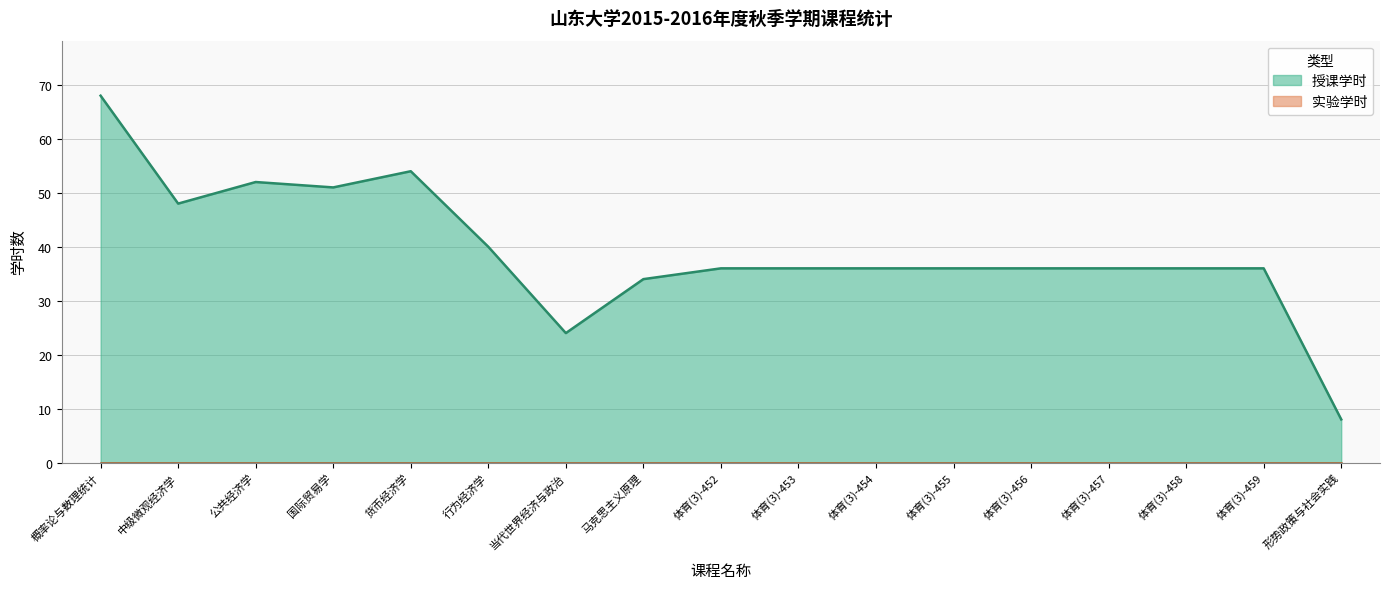

Reading left to right, what are all the values shown in this chart?

68	48	52	51	54	40	24	34	36	36	36	36	36	36	36	36	8